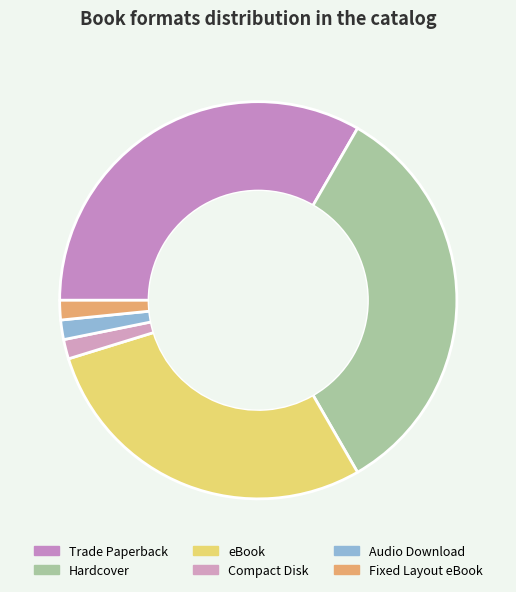

The Fixed Layout eBook slice represents 1% of the pie. True or false?

False